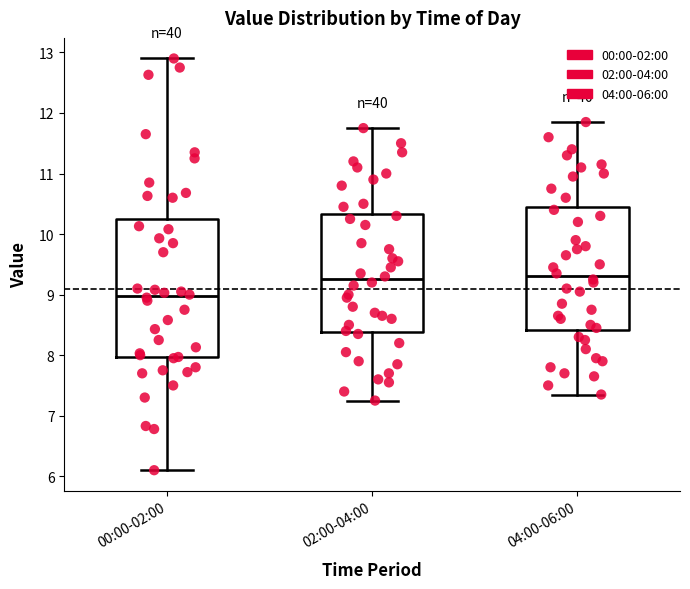

Reading left to right, read every box against the y-axis: the position of its median line, the range the box covers, and the ends of its whiskers. The values are not printed on the chart, so give them approximately, as read against the axis.

00:00-02:00: median 9.0, box 8.0 to 10.2, whiskers 6.1 to 12.9
02:00-04:00: median 9.3, box 8.4 to 10.3, whiskers 7.3 to 11.8
04:00-06:00: median 9.3, box 8.4 to 10.5, whiskers 7.4 to 11.9